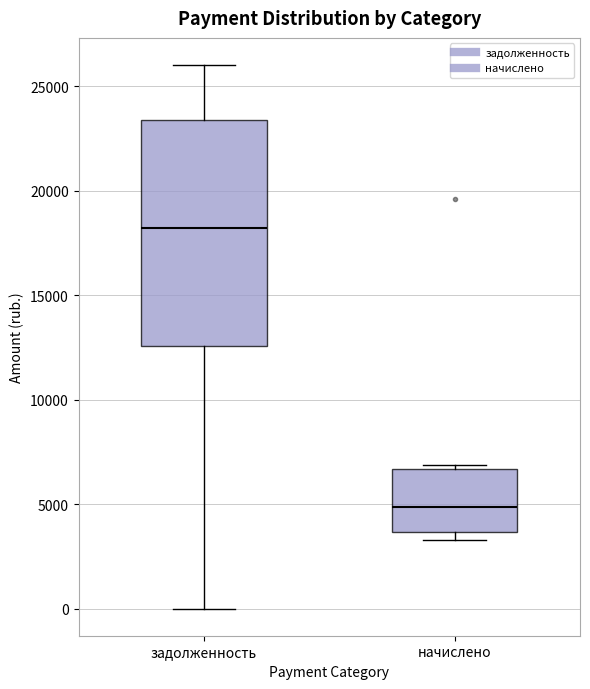

Reading left to right, read every box against the y-axis: the position of its median line, the range the box covers, and the ends of its whiskers. The values are not printed on the chart, so give them approximately, as read against the axis.

задолженность: median 18000, box 12500 to 23500, whiskers 0 to 26000
начислено: median 5000, box 3500 to 6500, whiskers 3500 (just below the box's lower edge) to 7000